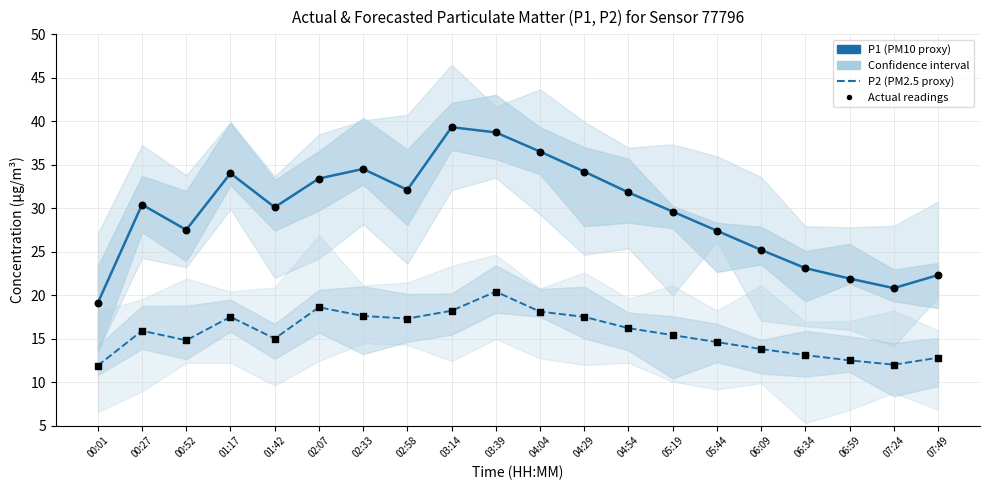

Which series reaches the maximum Y coordinate?

P1